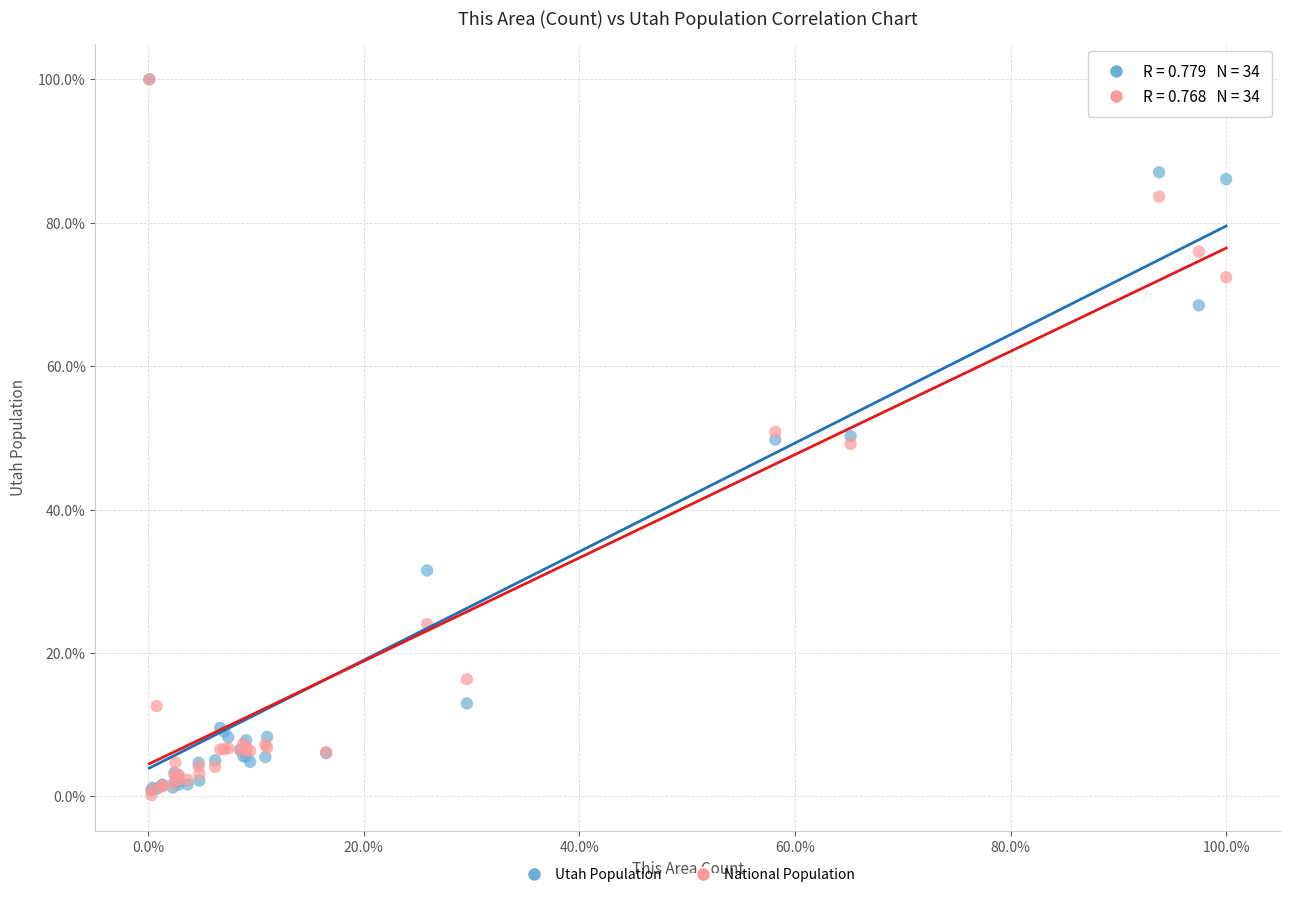

What are all the series names shown in the legend?

Utah Population, National Population